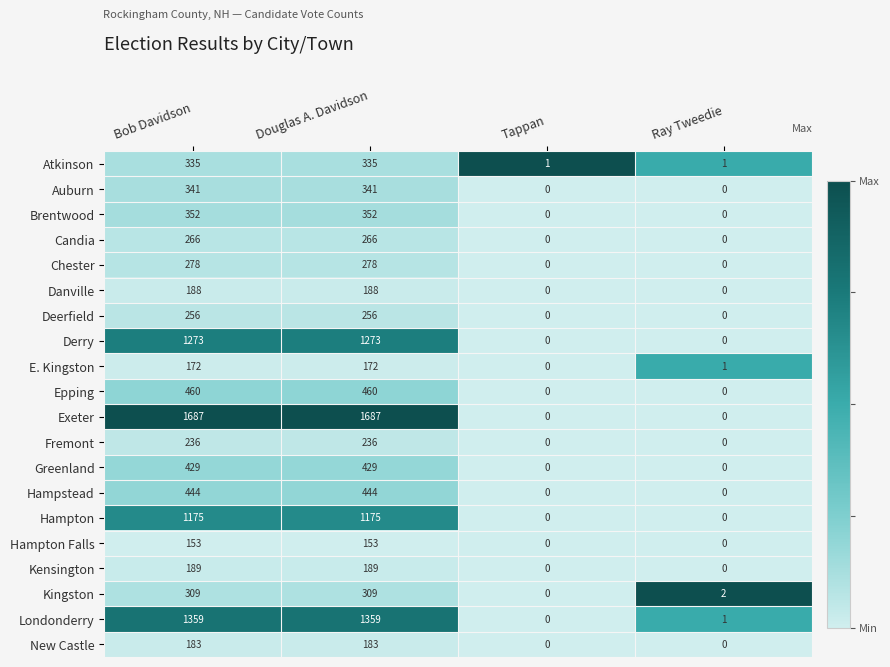

Which series has the widest spread of values?

Exeter